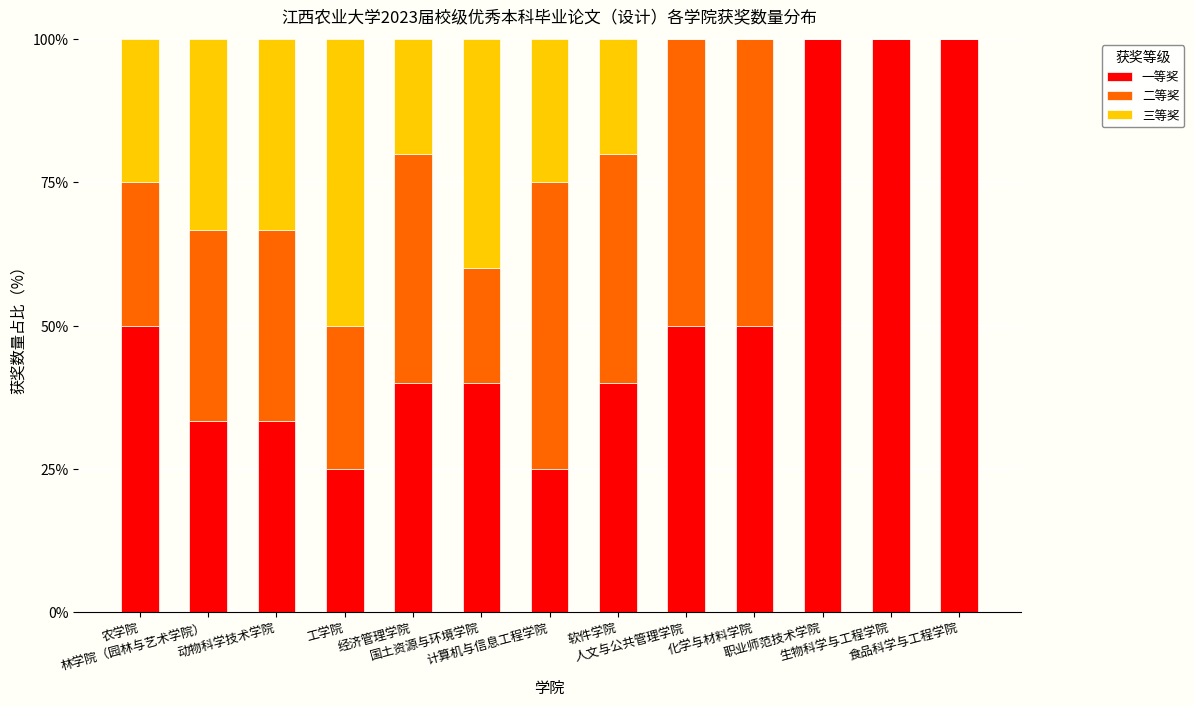

What is the total value across all series at 计算机与信息工程学院?

100.0